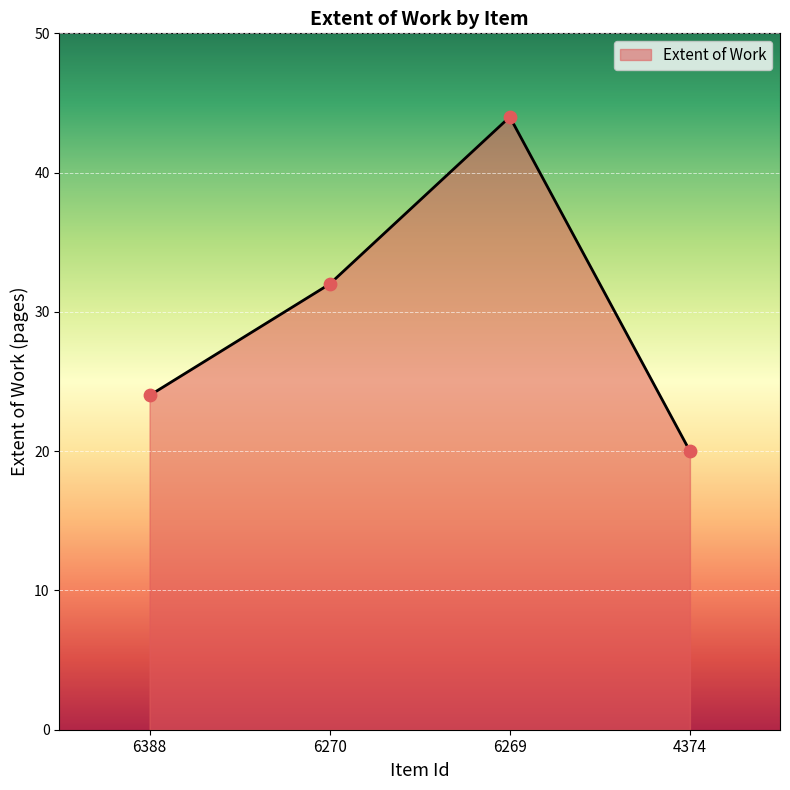

Which has a higher value, 6270 or 6269?

6269